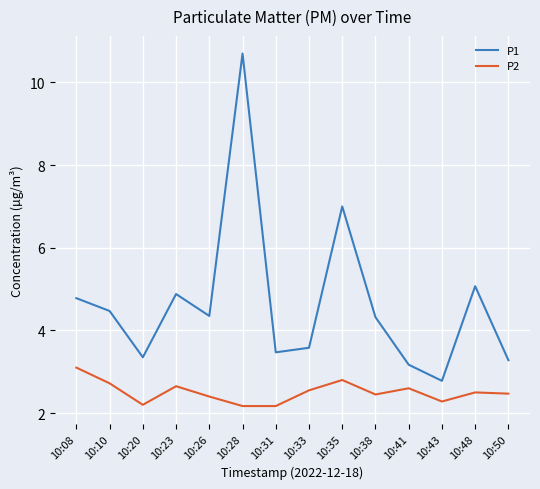

What is the sum of the P1 values at 10:26 and 10:20?

7.7